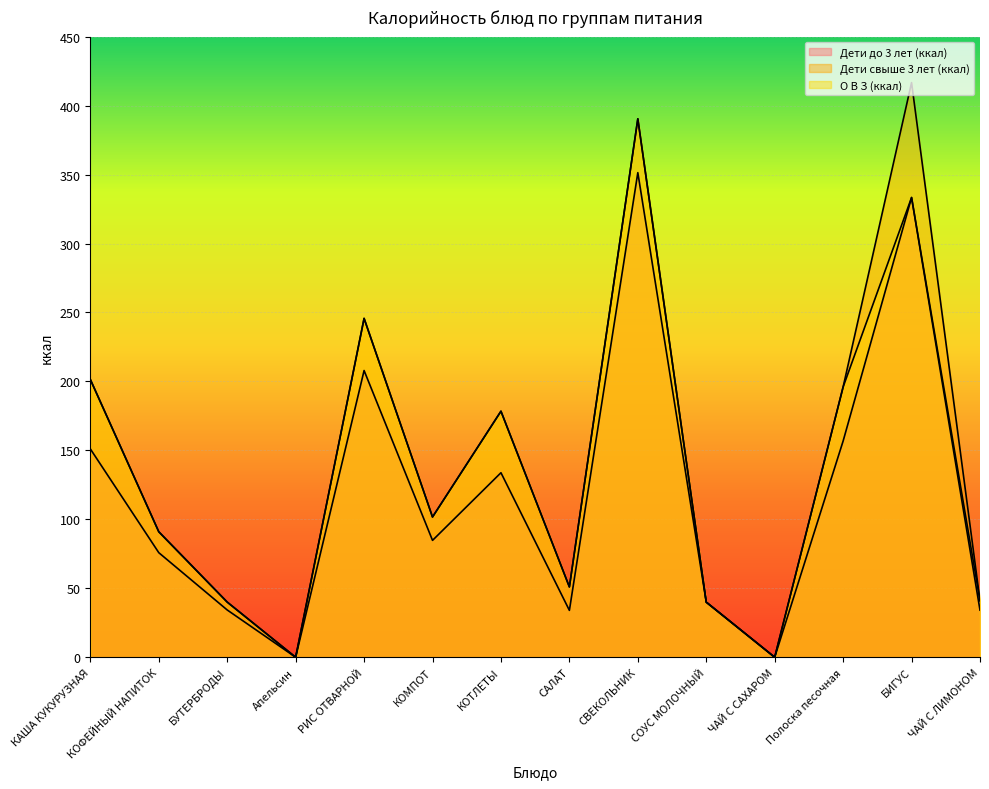

Is it true that Дети до 3 лет (ккал) equals 11.3 at БУТЕРБРОДЫ?

False